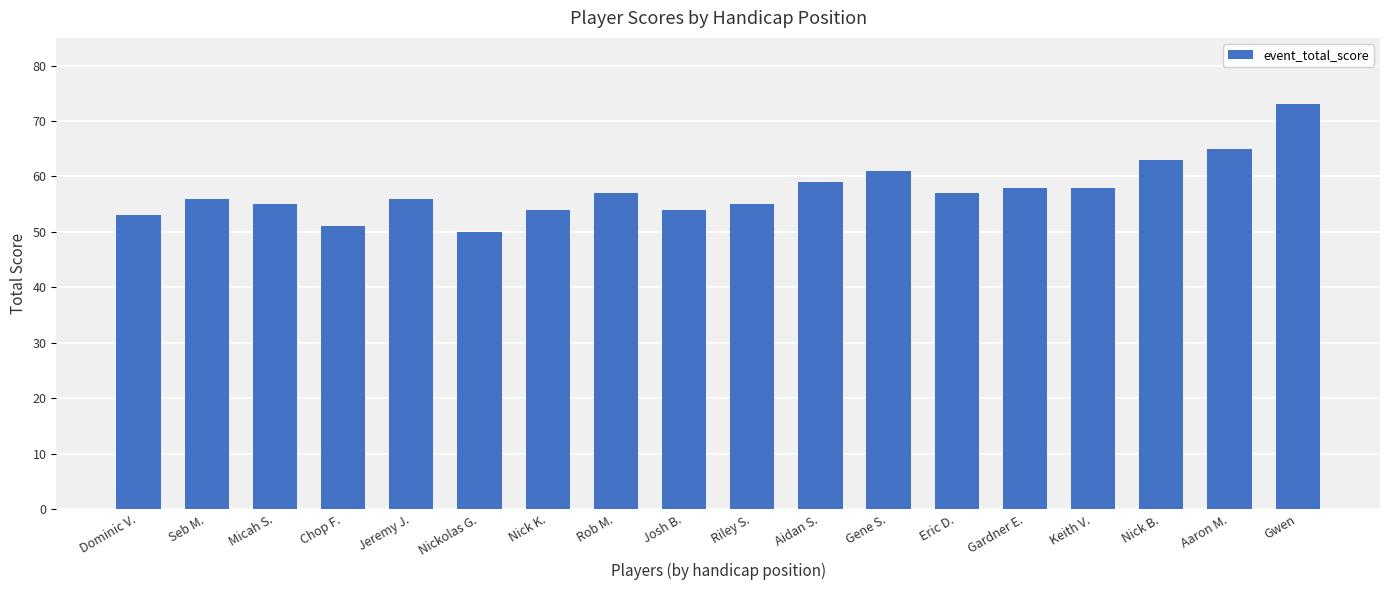

What is the sum of all values?

1035